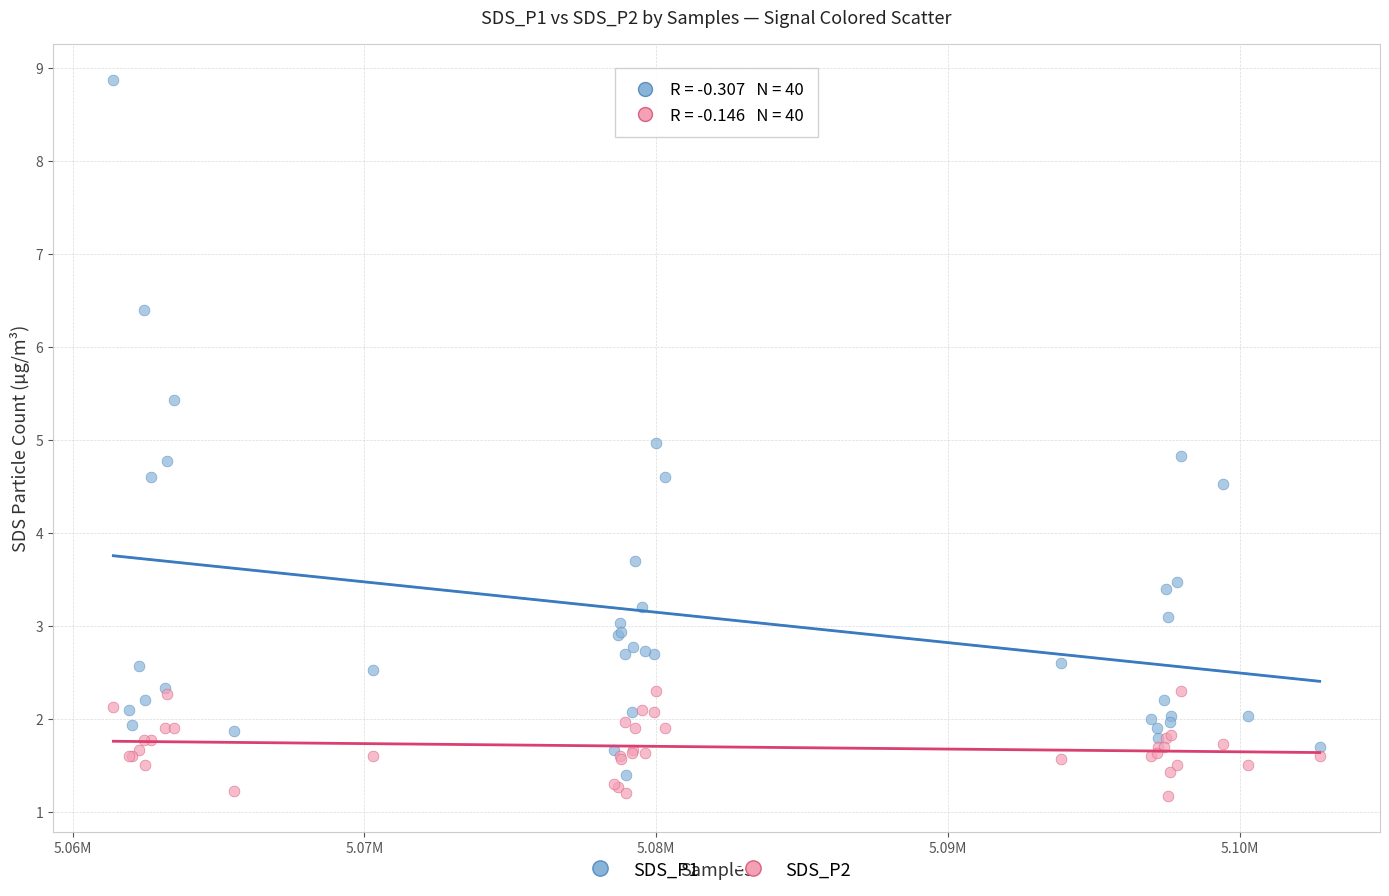

Which series reaches the maximum Y coordinate?

SDS_P1